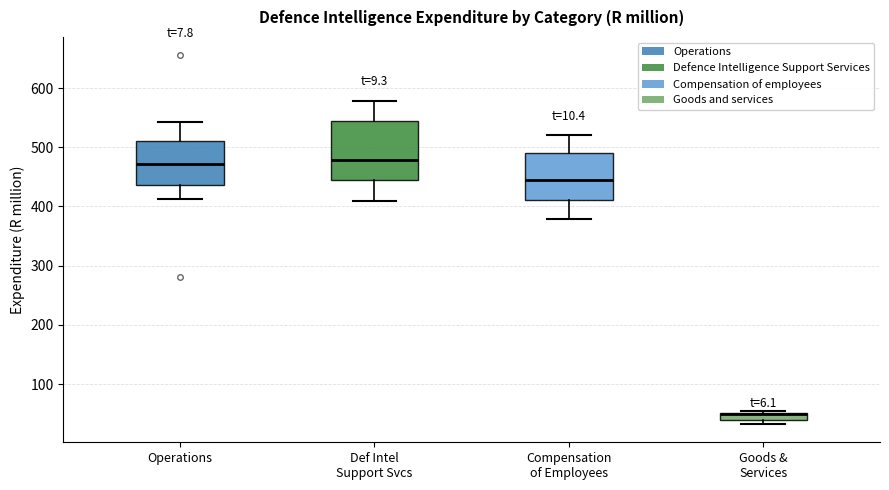

Which box is the tallest, from its lower edge to its upper edge?

Def Intel Support Svcs